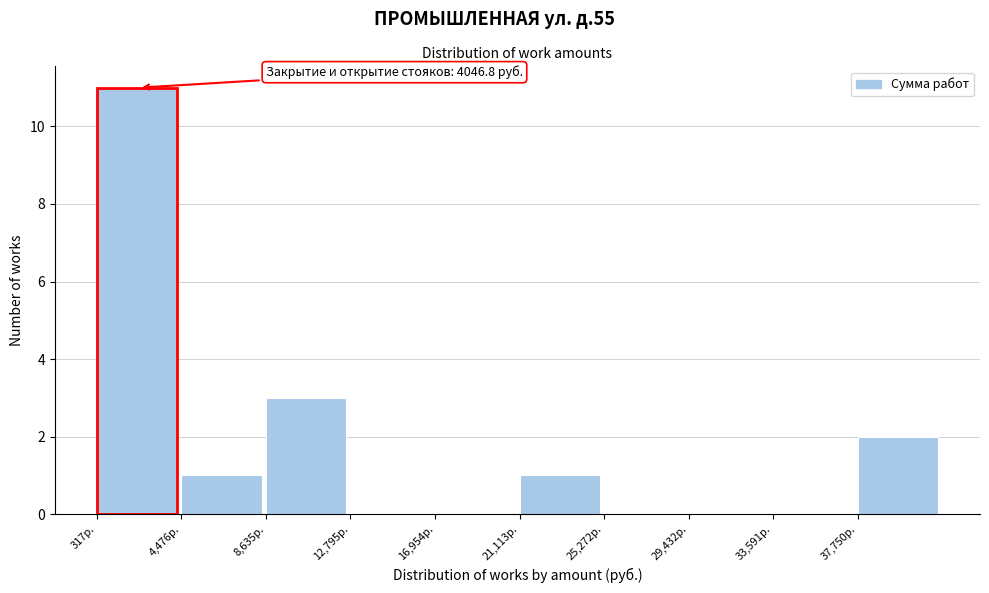

Over which range of the x-axis is the bar tallest?

500 to 4500